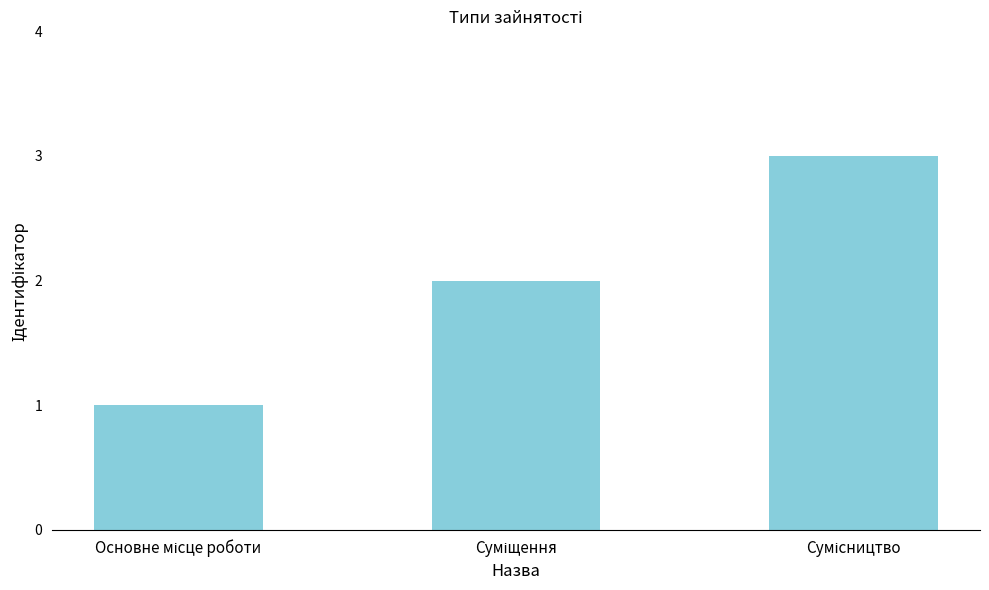

Reading right to left, what are all the values shown in this chart?

3	2	1